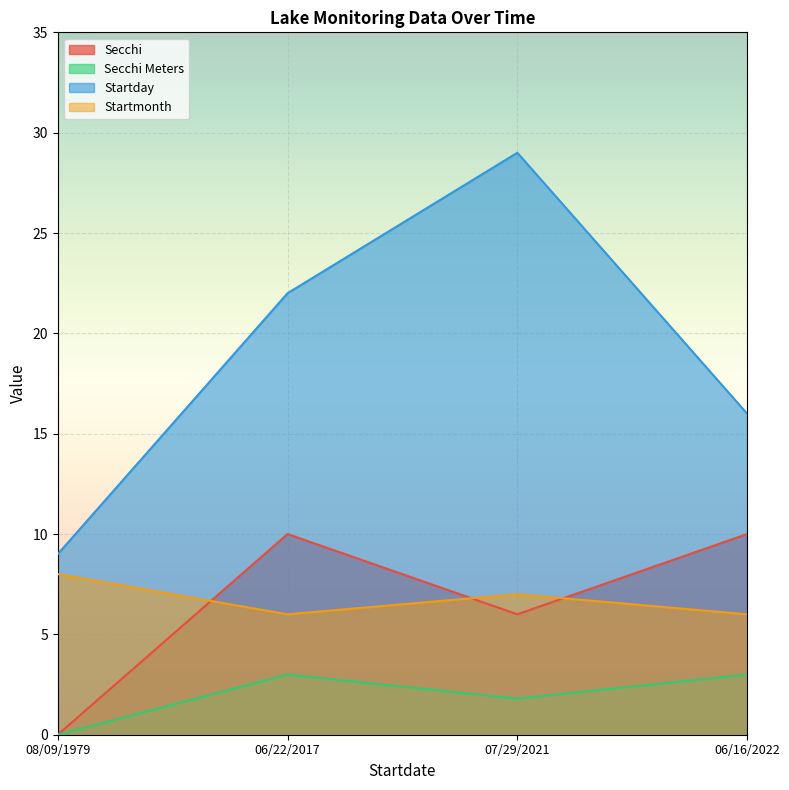

What is the value of the Secchi point at the 3rd from the left?

6.0